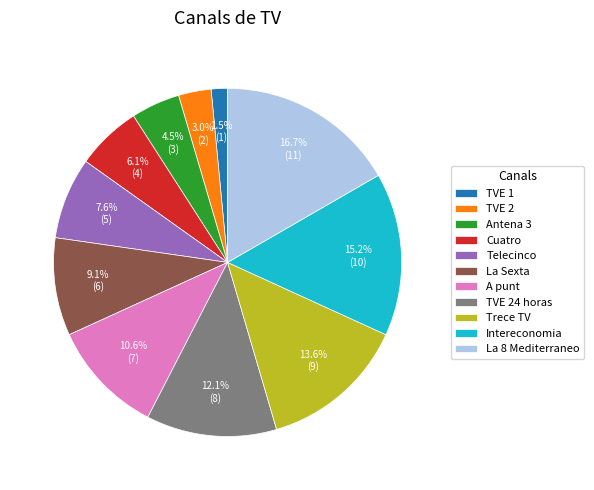

Combined, do Cuatro and Antena 3 account for over 50%?

No